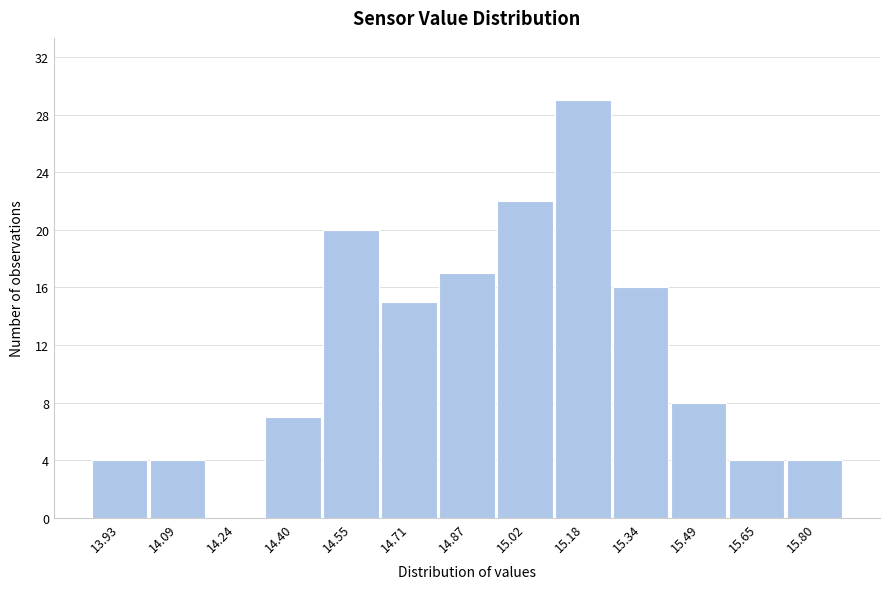

Reading left to right, list all the values displayed in this chart.

13.93=4	14.09=4	14.24=0	14.40=7	14.55=20	14.71=15	14.87=17	15.02=22	15.18=29	15.34=16	15.49=8	15.65=4	15.80=4